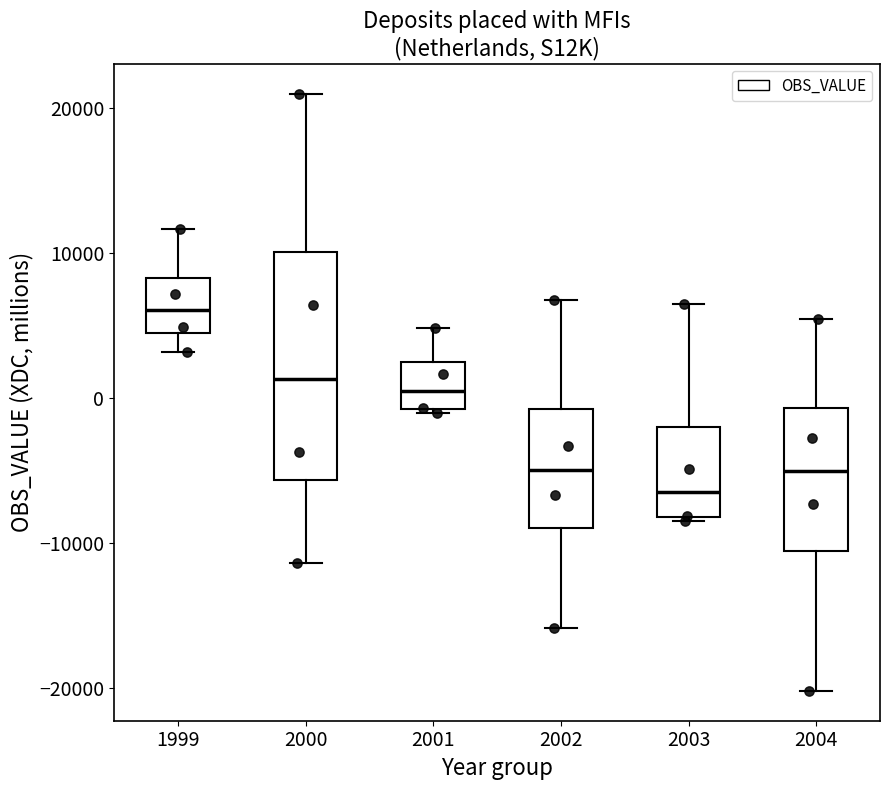

Reading left to right, read every box against the y-axis: the position of its median line, the range the box covers, and the ends of its whiskers. The values are not printed on the chart, so give them approximately, as read against the axis.

1999: median 6000, box 4000 to 8000, whiskers 3000 to 12000
2000: median 1000, box -6000 to 10000, whiskers -11000 to 21000
2001: median 0, box -1000 to 2000, whiskers -1000 to 5000
2002: median -5000, box -9000 to -1000, whiskers -16000 to 7000
2003: median -7000, box -8000 to -2000, whiskers -8000 to 6000
2004: median -5000, box -11000 to -1000, whiskers -20000 to 5000